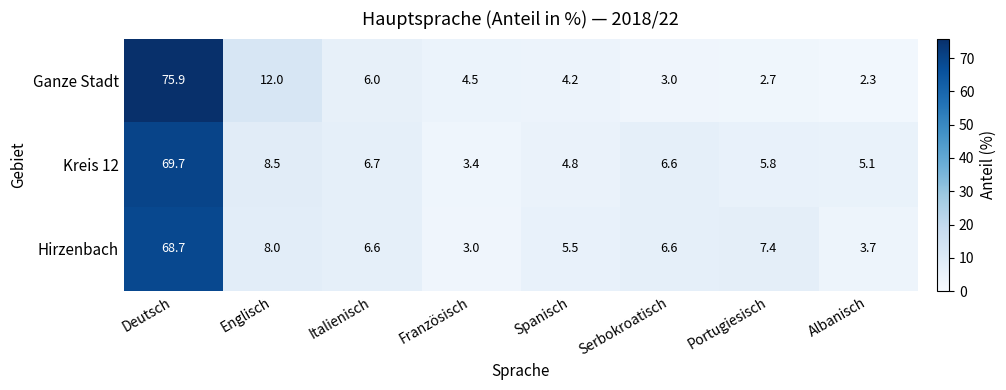

Which series has the widest spread of values?

Ganze Stadt